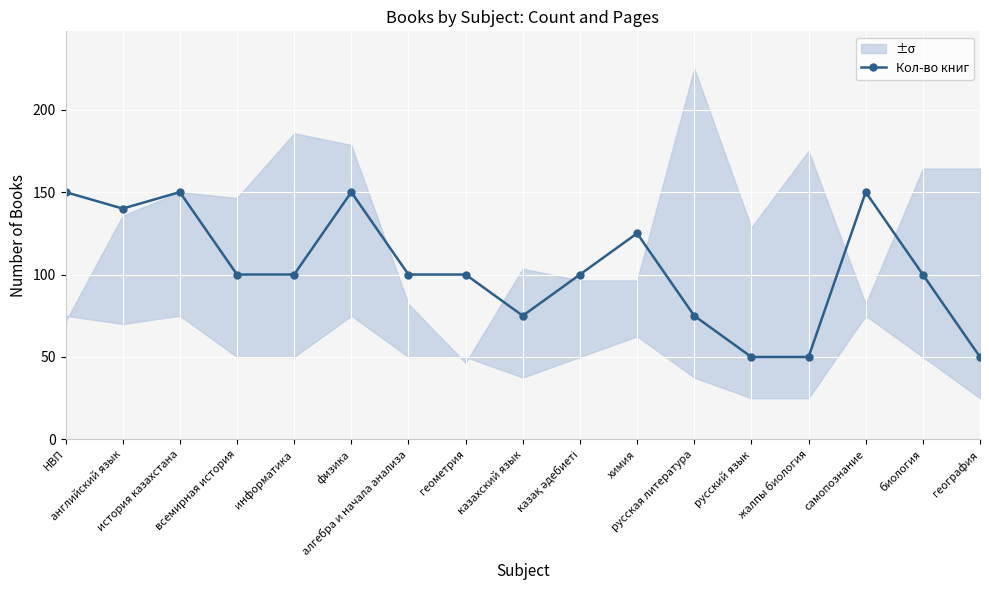

What position from the right is физика?

12